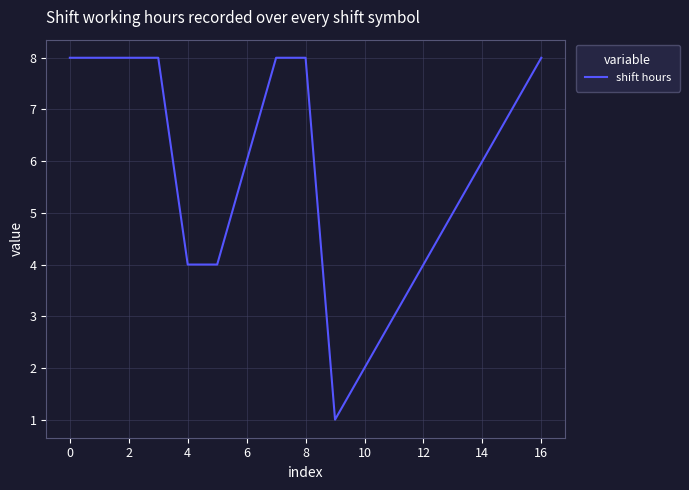

What is the difference between the maximum and minimum values?

7.0